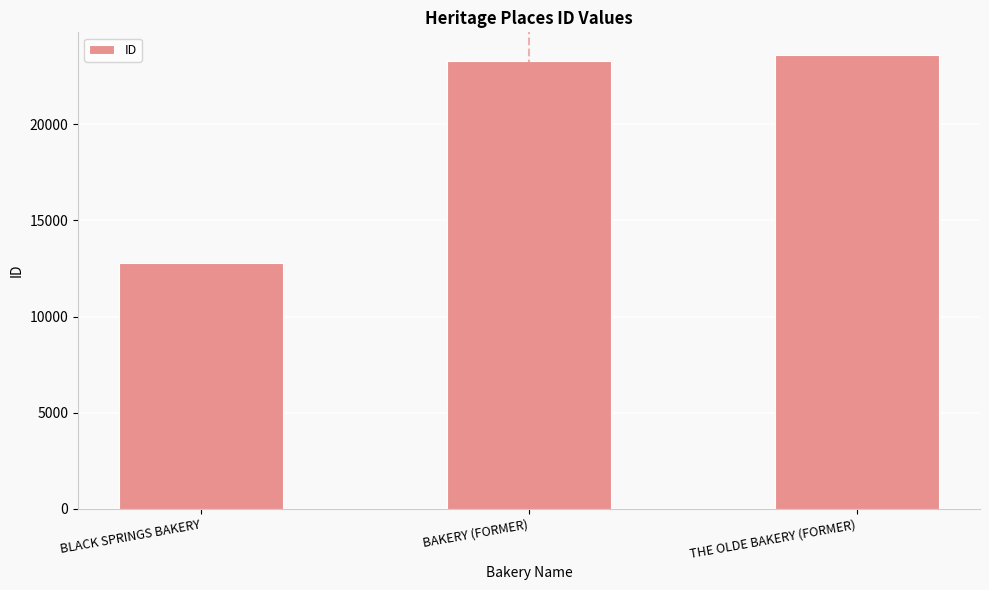

What is the sum of the values at BLACK SPRINGS BAKERY and BAKERY (FORMER)?

36080